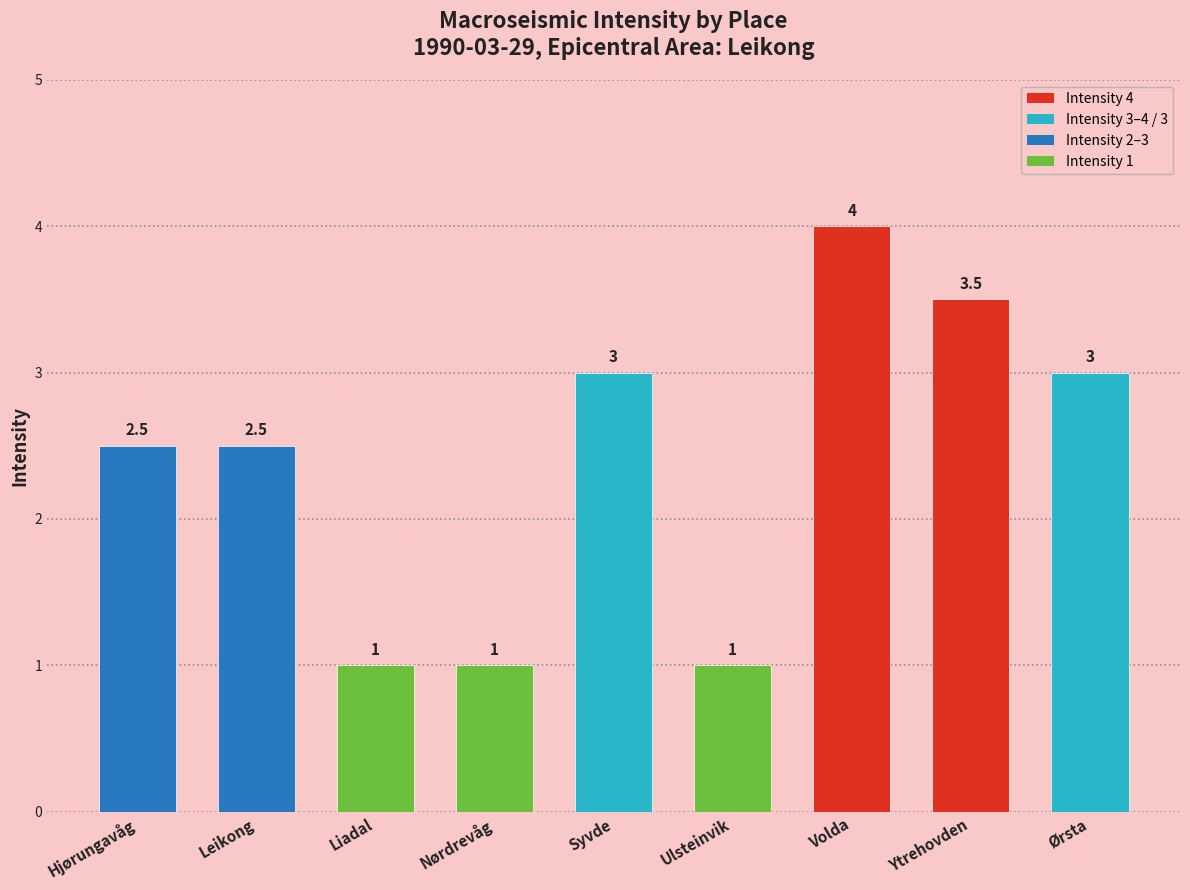

What is the ratio of the value at Hjørungavåg to the value at Liadal?

2.5